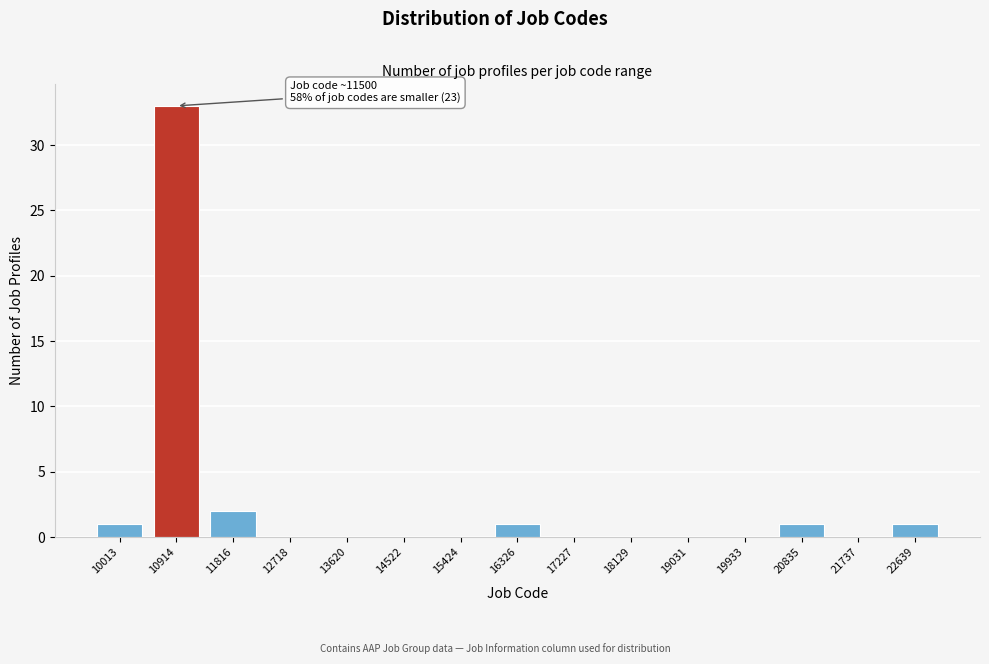

Reading left to right, what are all the values shown in this chart?

10013=1	10914=33	11816=2	12718=0	13620=0	14522=0	15424=0	16326=1	17227=0	18129=0	19031=0	19933=0	20835=1	21737=0	22639=1